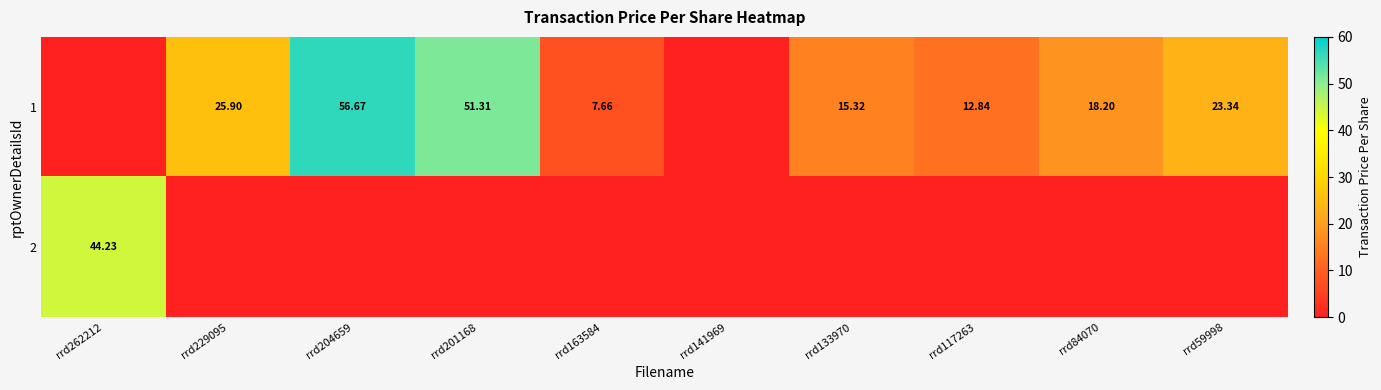

Which series has the widest spread of values?

1